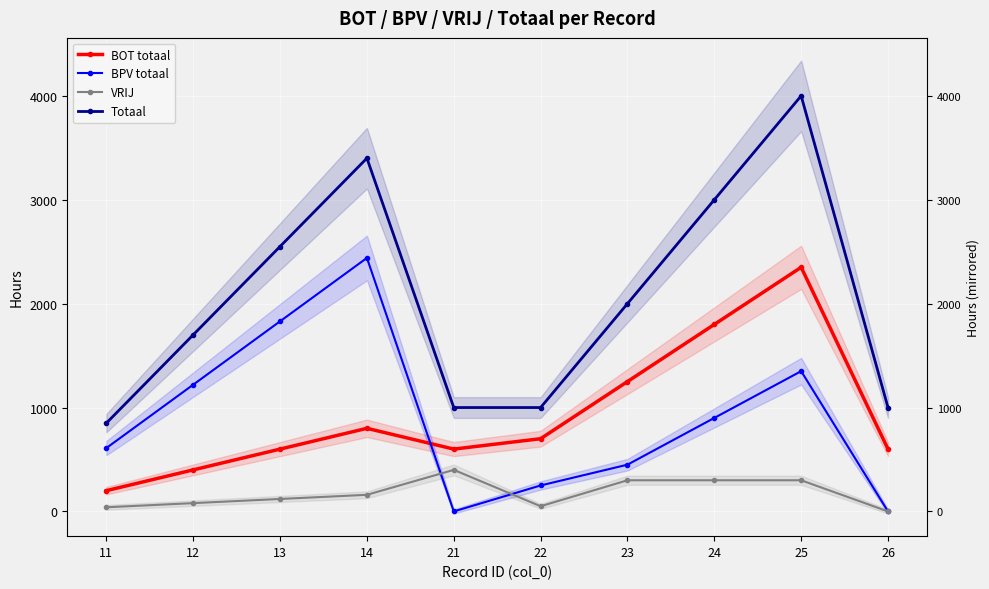

At which label is Totaal closest to 2425?

13